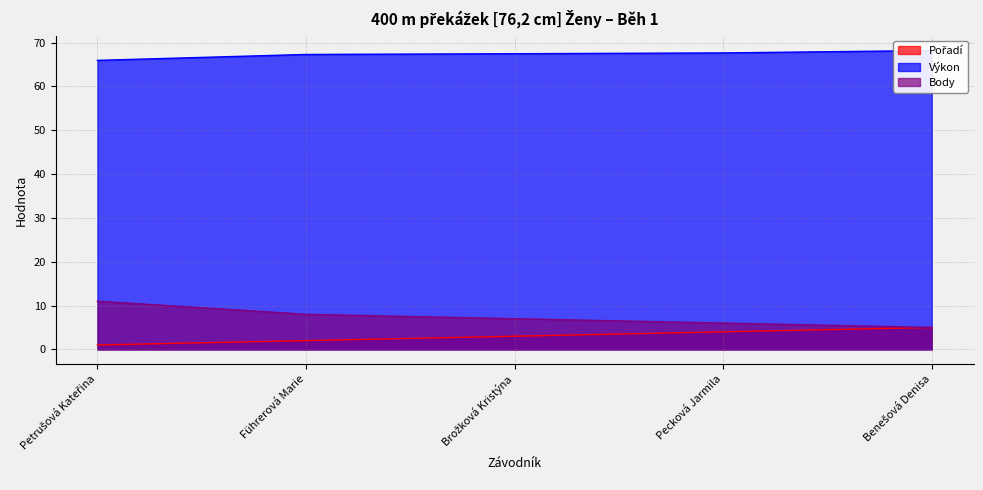

How many values in the Pořadí series are below 3?

2